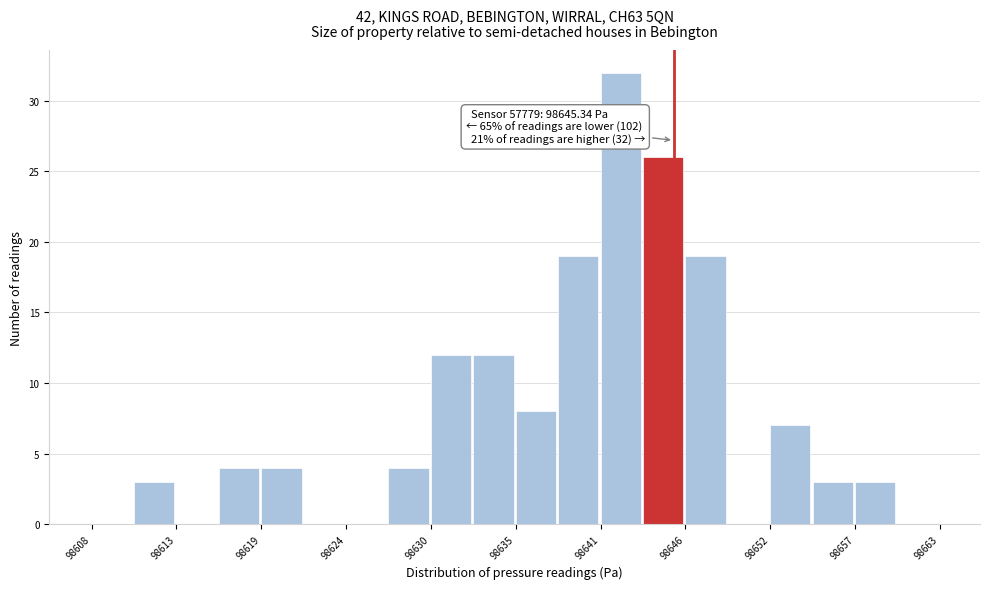

Around what value on the x-axis is the tallest bar? Give the approximate position of its centre, as read against the axis.

98642